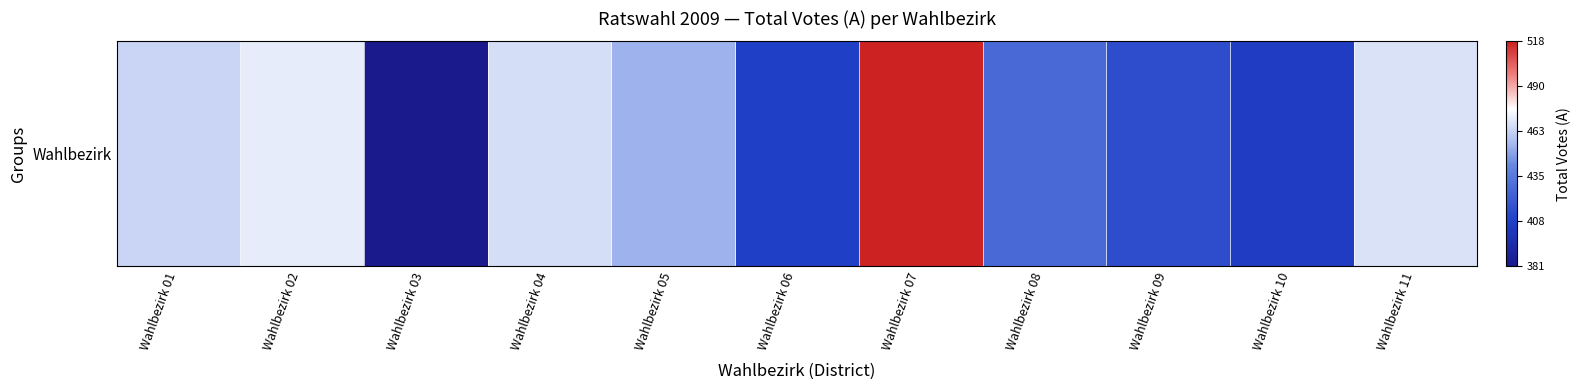

What is the maximum value shown in the chart?

518